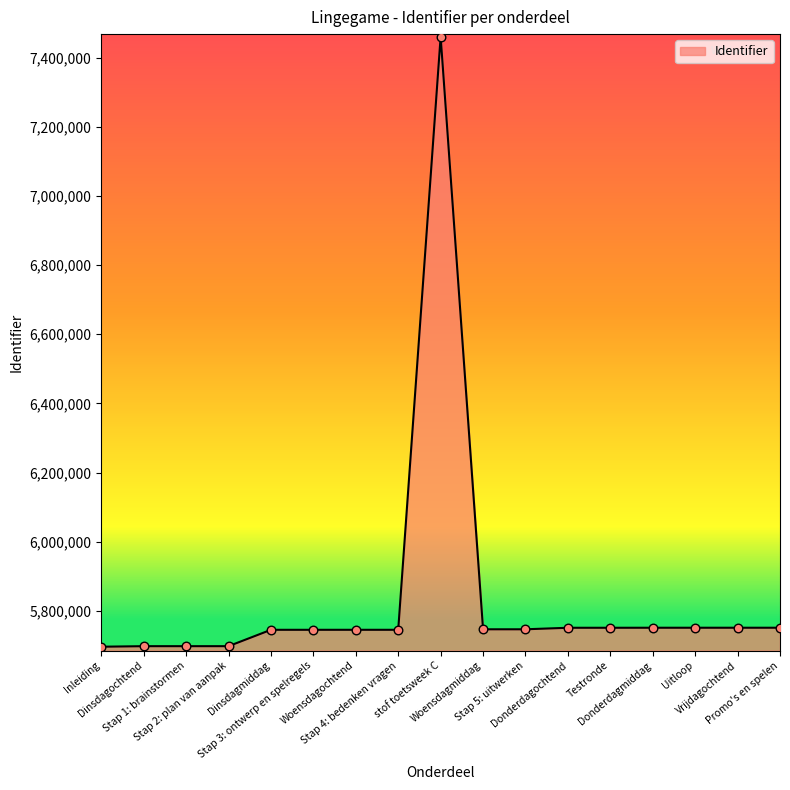

Between stof toetsweek C and Donderdagochtend, which is larger?

stof toetsweek C